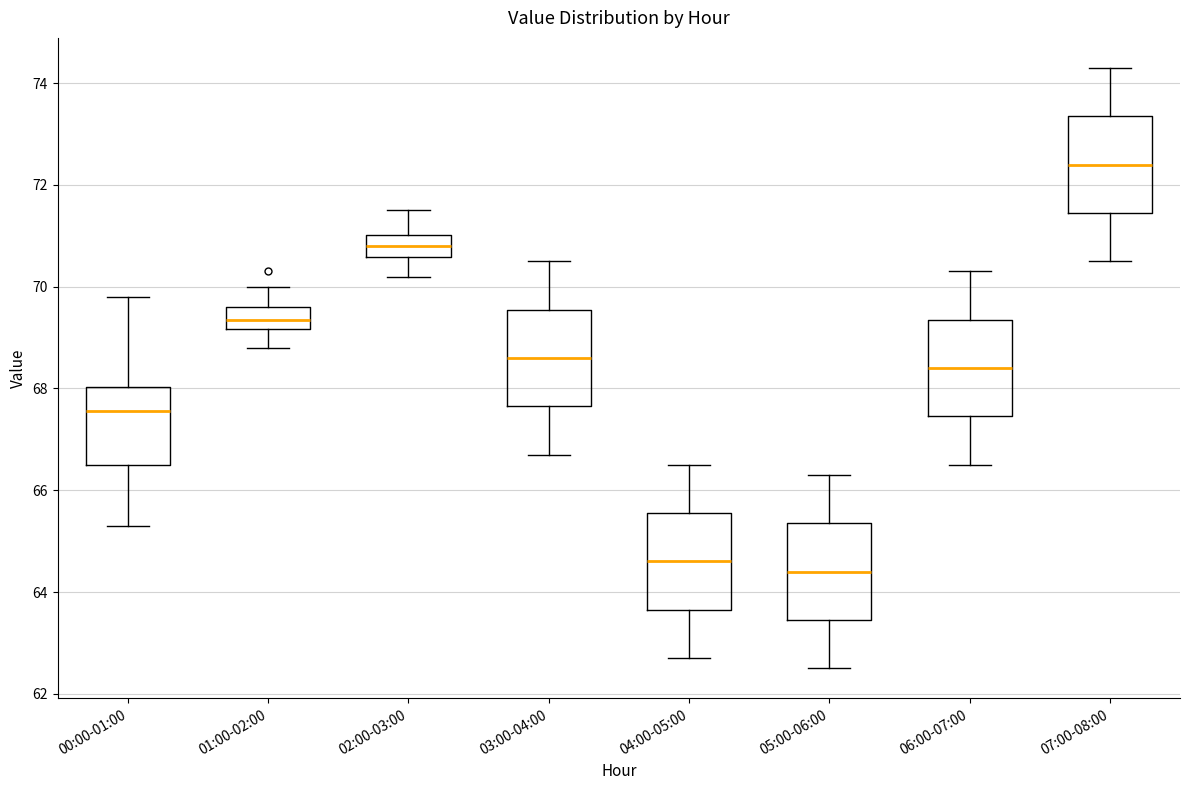

Reading left to right, transcribe this box plot: for each box, give where its median line is, the range the box spans, and where its two whiskers end, as read against the y-axis. The values are not printed on the chart, so give them approximately, as read against the axis.

00:00-01:00: median 67.6, box 66.6 to 68.0, whiskers 65.4 to 69.8
01:00-02:00: median 69.4, box 69.2 to 69.6, whiskers 68.8 to 70.0
02:00-03:00: median 70.8, box 70.6 to 71.0, whiskers 70.2 to 71.6
03:00-04:00: median 68.6, box 67.6 to 69.6, whiskers 66.8 to 70.6
04:00-05:00: median 64.6, box 63.6 to 65.6, whiskers 62.8 to 66.6
05:00-06:00: median 64.4, box 63.4 to 65.4, whiskers 62.6 to 66.4
06:00-07:00: median 68.4, box 67.4 to 69.4, whiskers 66.6 to 70.4
07:00-08:00: median 72.4, box 71.4 to 73.4, whiskers 70.6 to 74.4